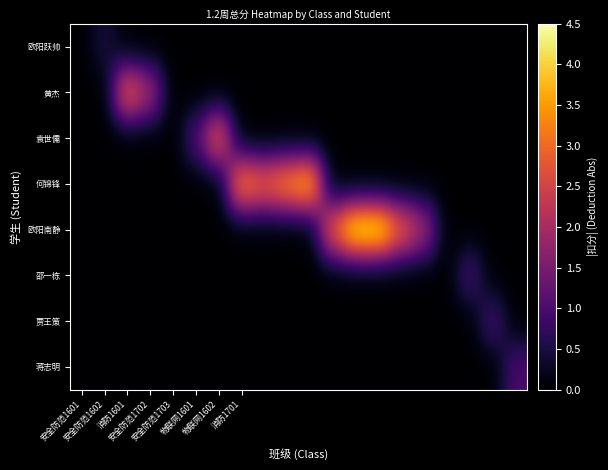

At which category is the sum across all series the highest?

12